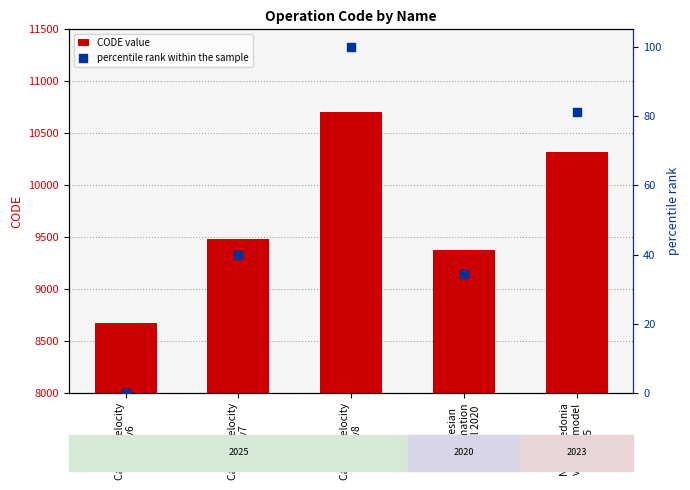

Is the value of CODE value at Canada velocity
grid v6 greater than the value of percentile rank within the sample at Canada velocity
grid v6?

Yes